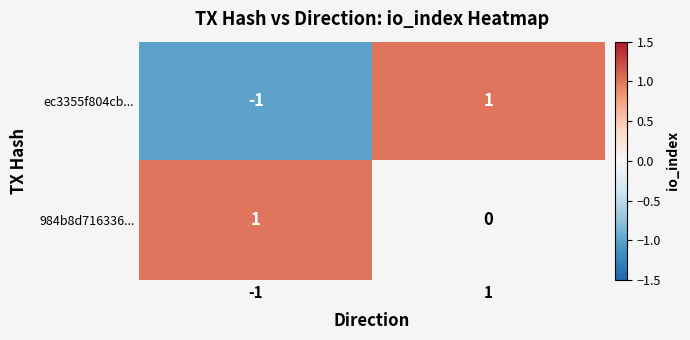

List the labels in order of ec3355f804cb... value, smallest first.

-1, 1